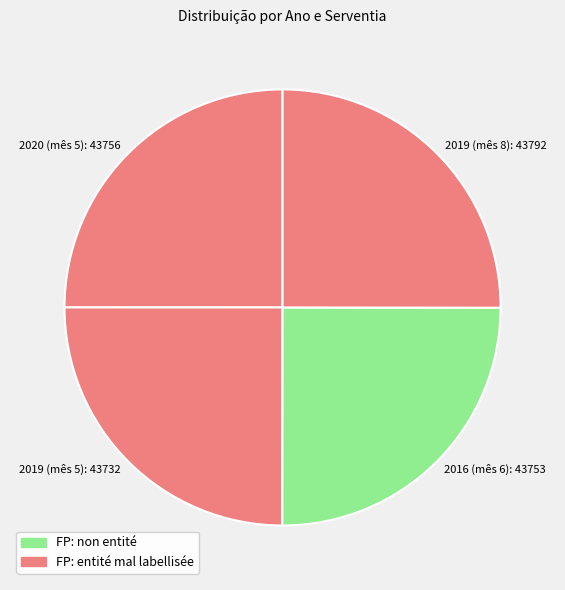

How many slices are in this pie chart?

4